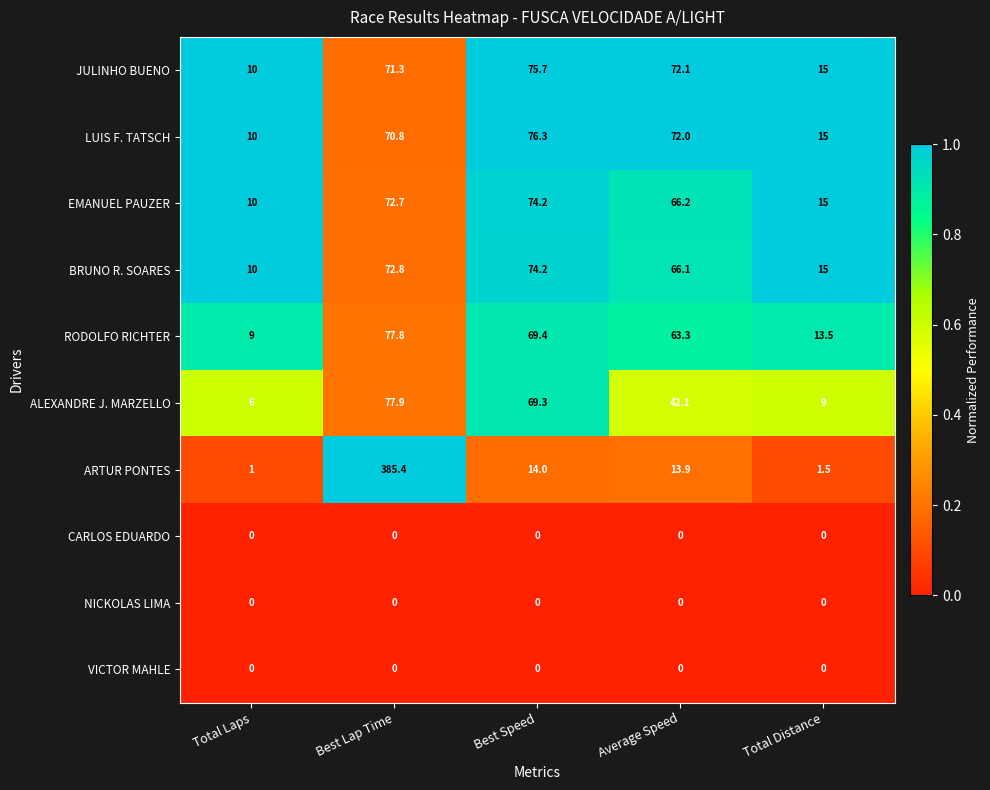

What is the minimum value for ALEXANDRE J. MARZELLO?

6.0